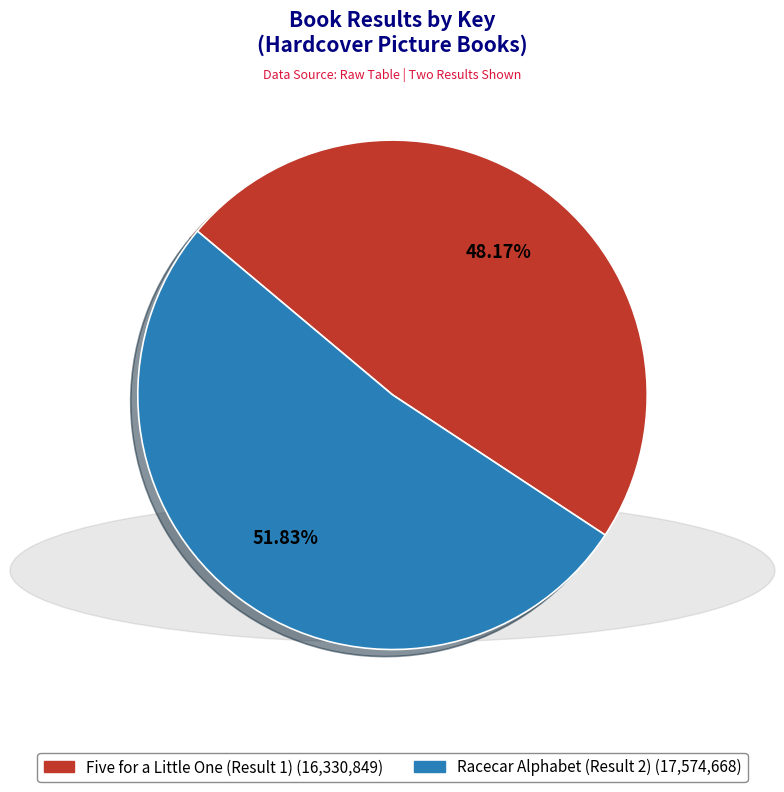

Approximately how many times larger is the value at Five for a Little One (Result 1) compared to Racecar Alphabet (Result 2)?

0.9